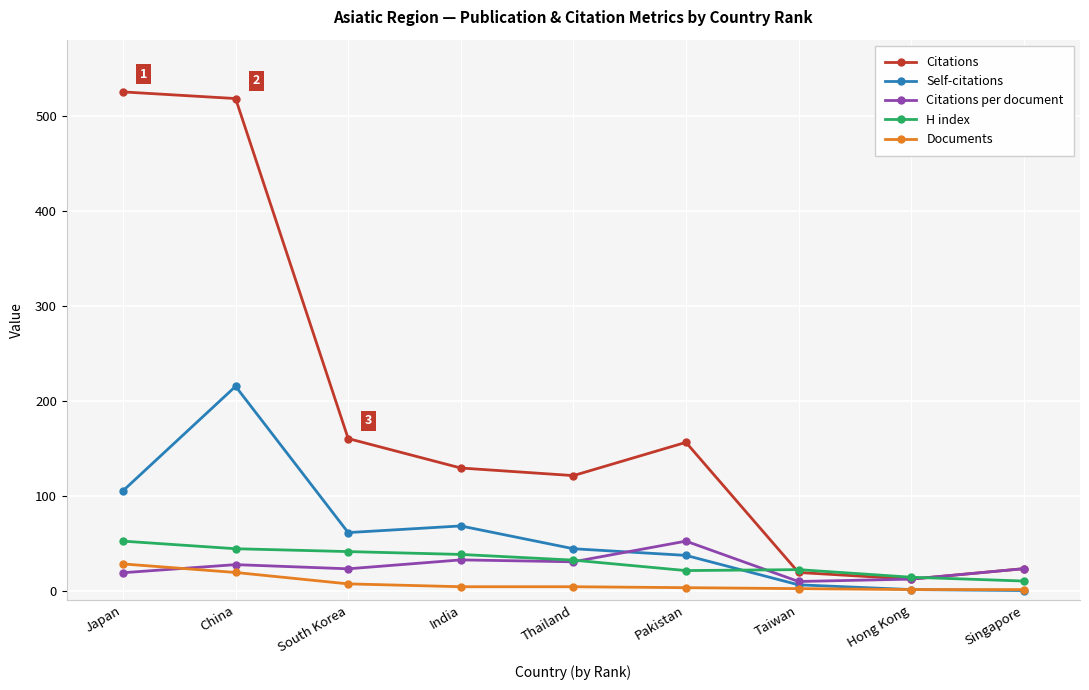

What is the approximate value of Citations at China?

518.0